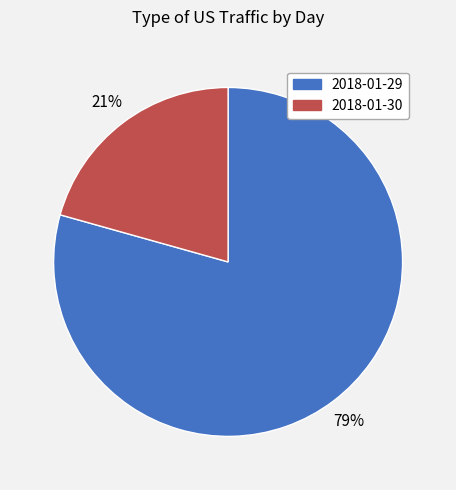

The 2018-01-30 slice represents 21% of the pie. True or false?

True